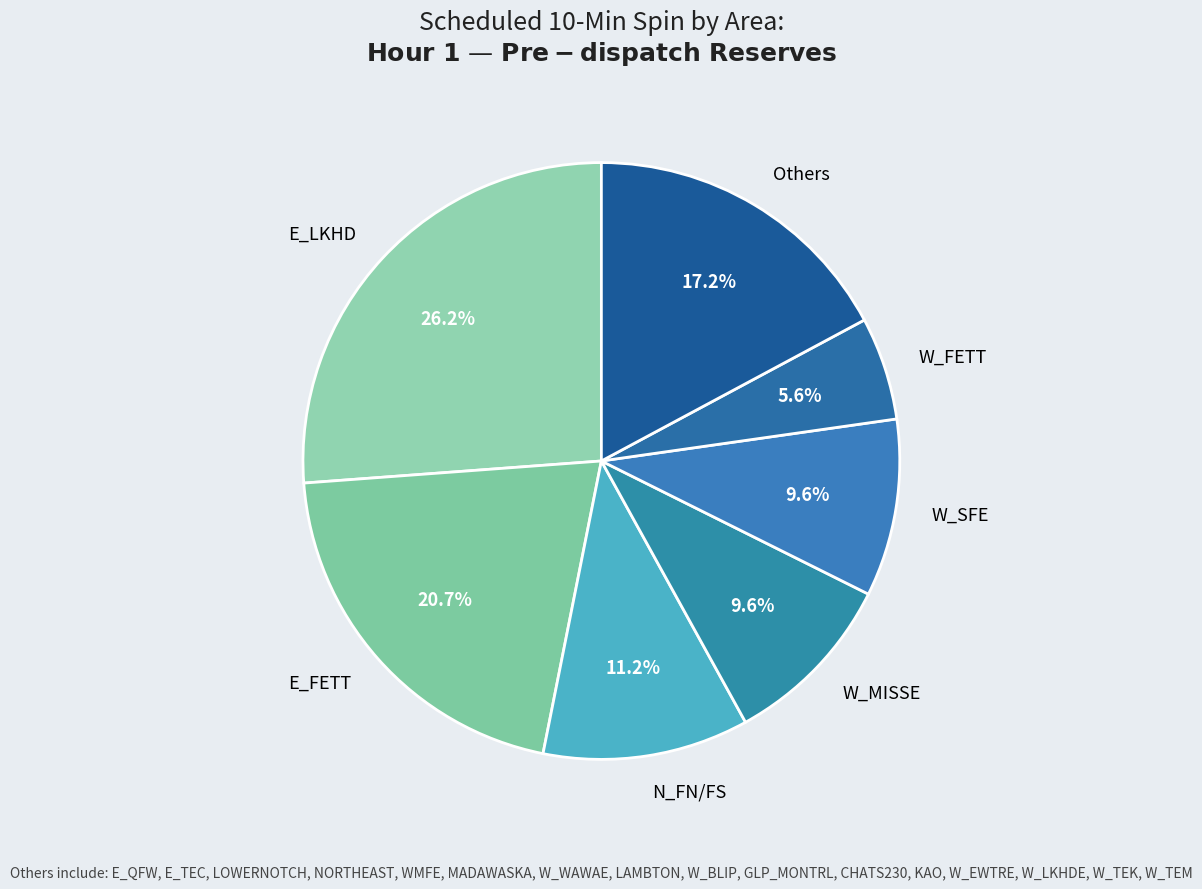

To the nearest percent, what percentage of the pie is W_FETT?

6%